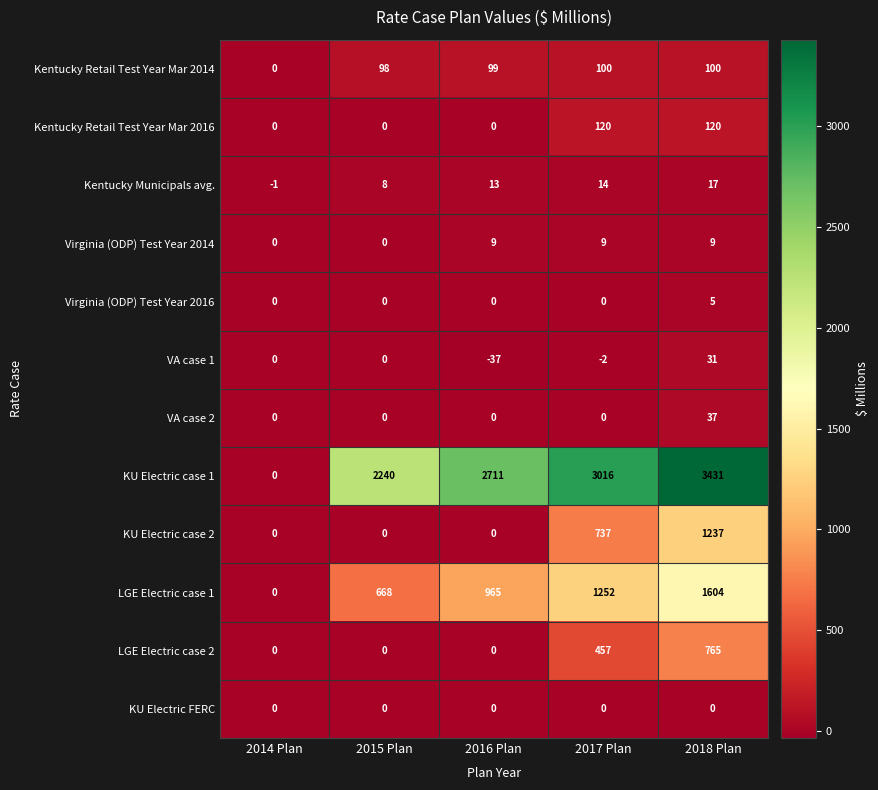

Rank the series by their maximum value, from highest to lowest.

KU Electric case 1, LGE Electric case 1, KU Electric case 2, LGE Electric case 2, Kentucky Retail Test Year Mar 2016, Kentucky Retail Test Year Mar 2014, VA case 2, VA case 1, Kentucky Municipals avg., Virginia (ODP) Test Year 2014, Virginia (ODP) Test Year 2016, KU Electric FERC